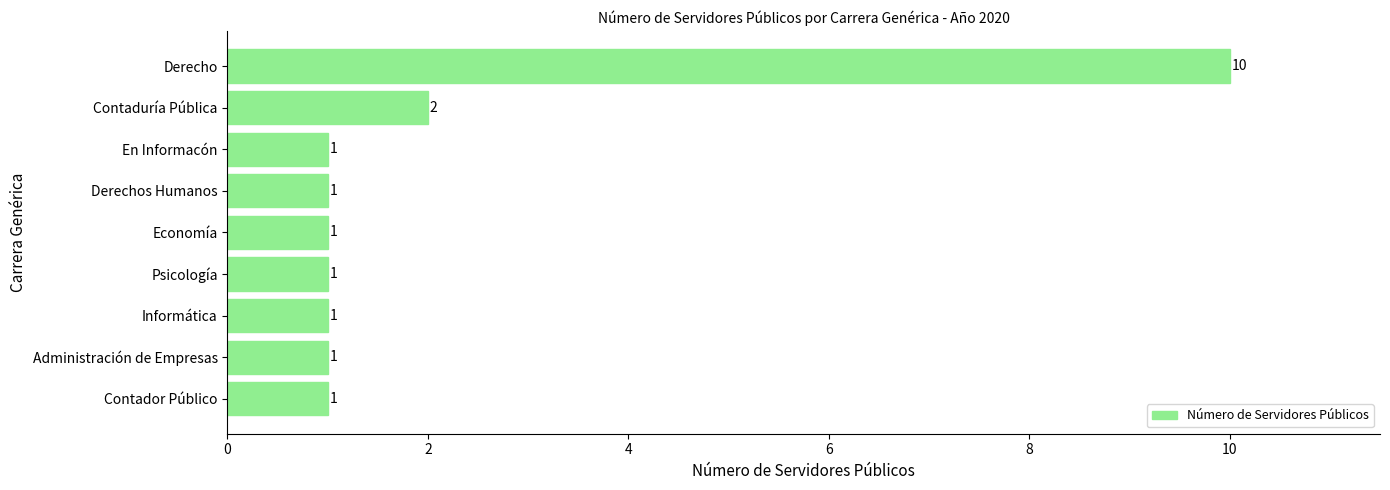

Reading top to bottom, list all the values displayed in this chart.

10	2	1	1	1	1	1	1	1